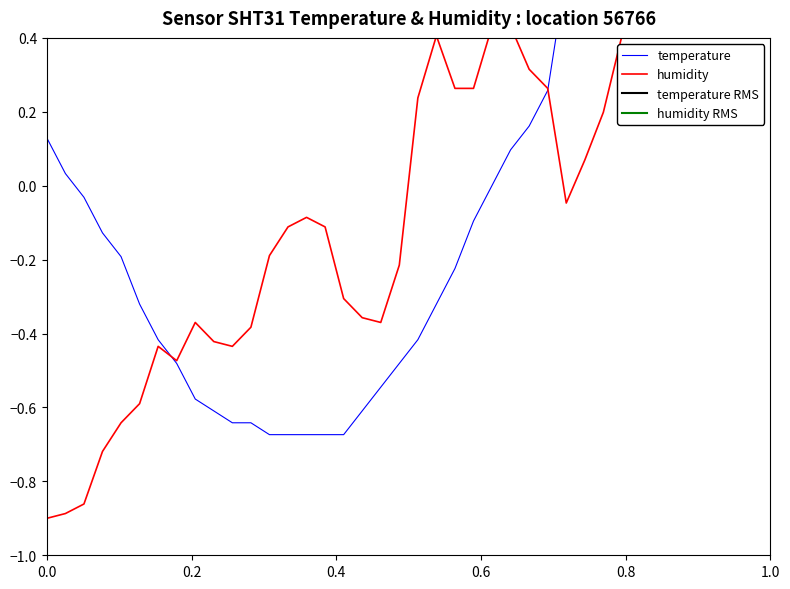

List the series in order of their peak value, lowest first.

humidity, temperature